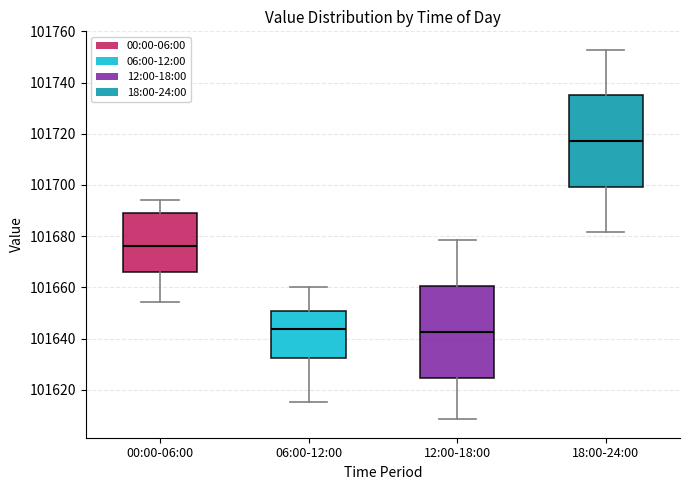

Where is the upper edge of the box for 18:00-24:00 on the y-axis? The values are not printed on the chart, so give them approximately, as read against the axis.

101734